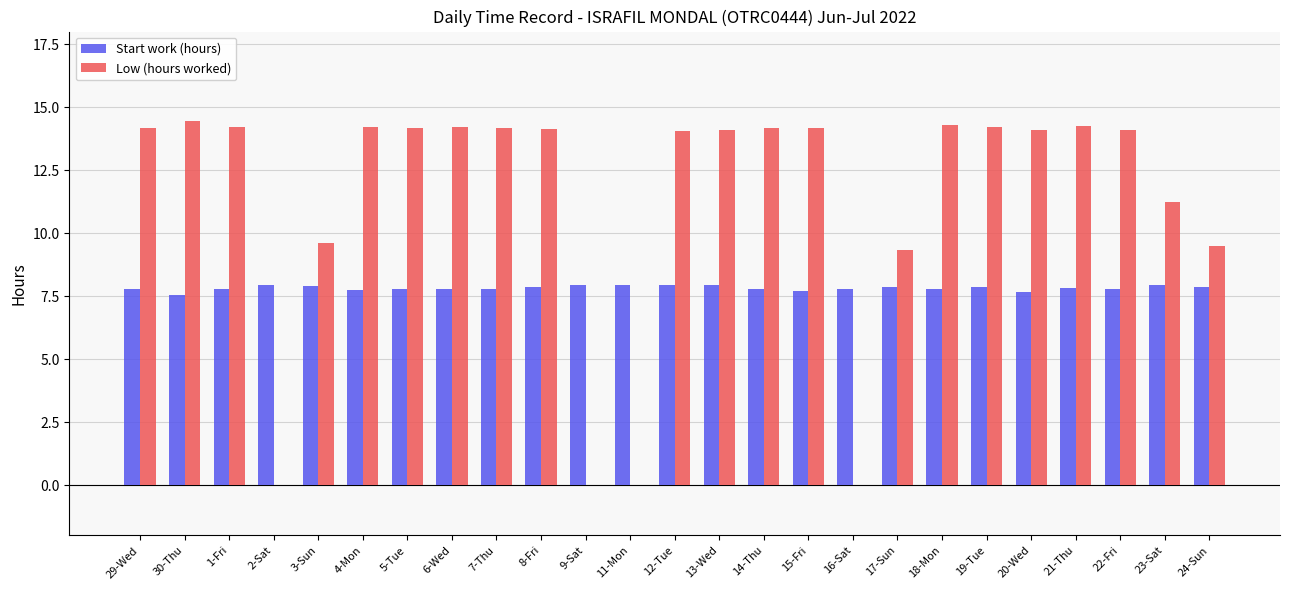

Read the Start work (hours) value at 12-Tue.

7.9